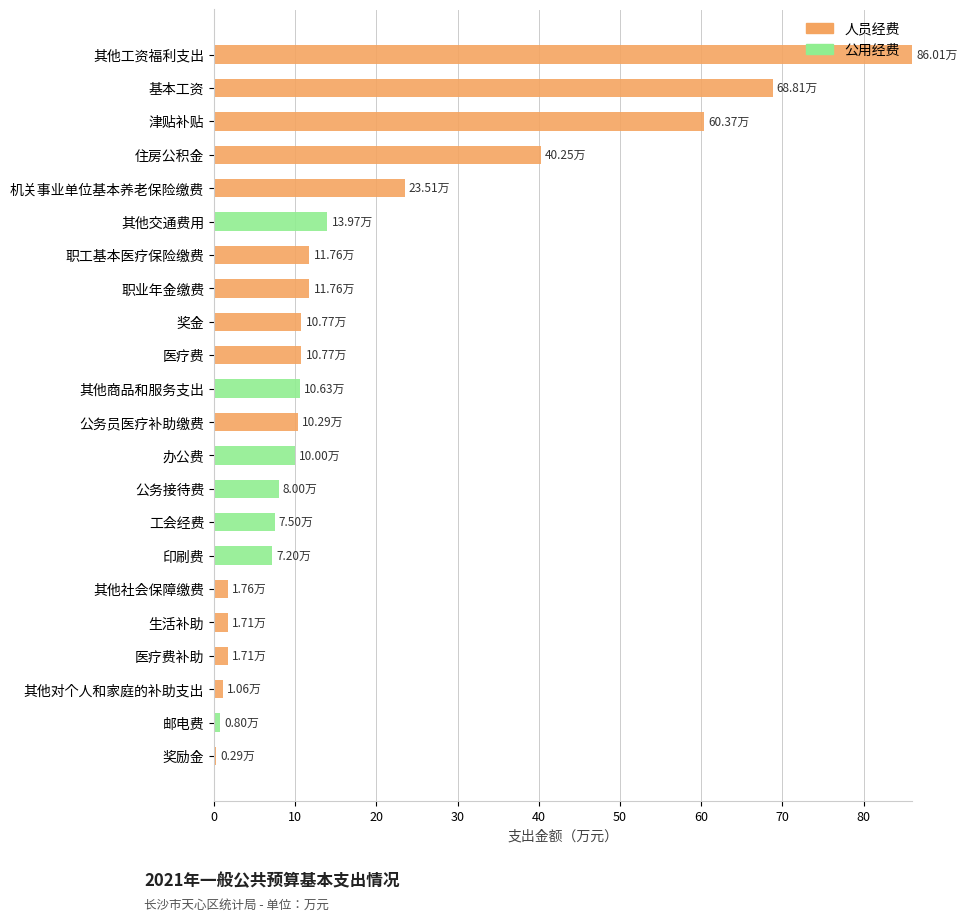

At which label does 人员经费 reach its peak?

其他工资福利支出